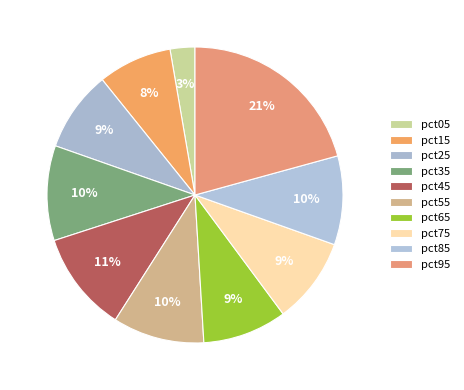

How many slices are in this pie chart?

10